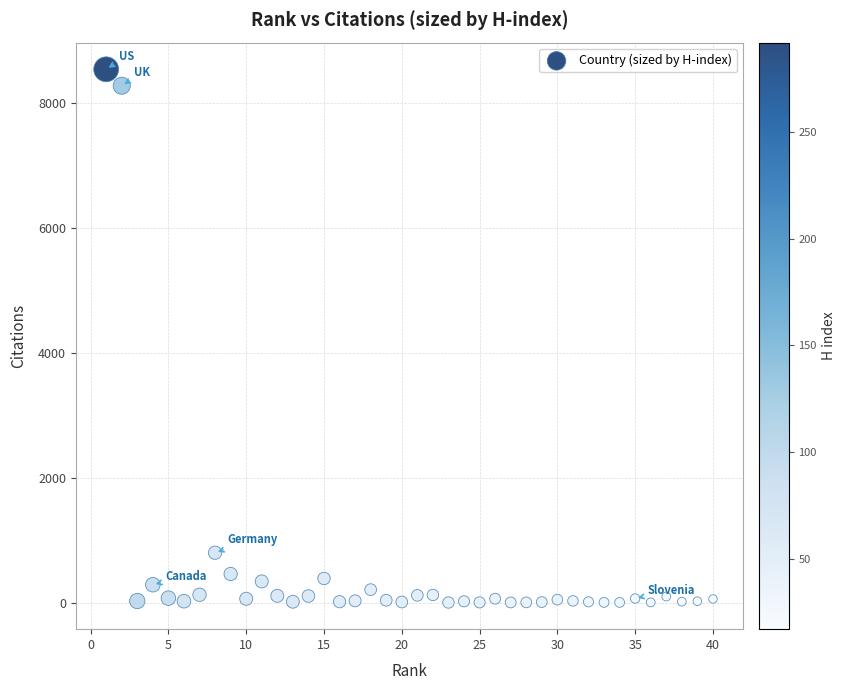

What Y value in the scatter plot is closest to 4267?

797